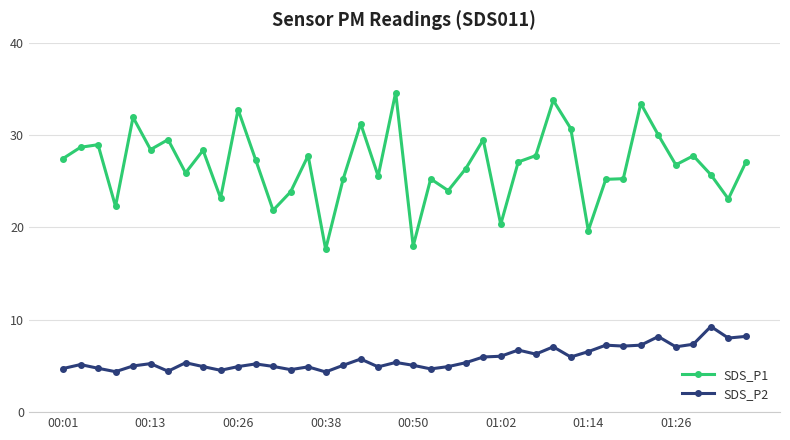

True or false: SDS_P2 and SDS_P1 cross at least once.

False